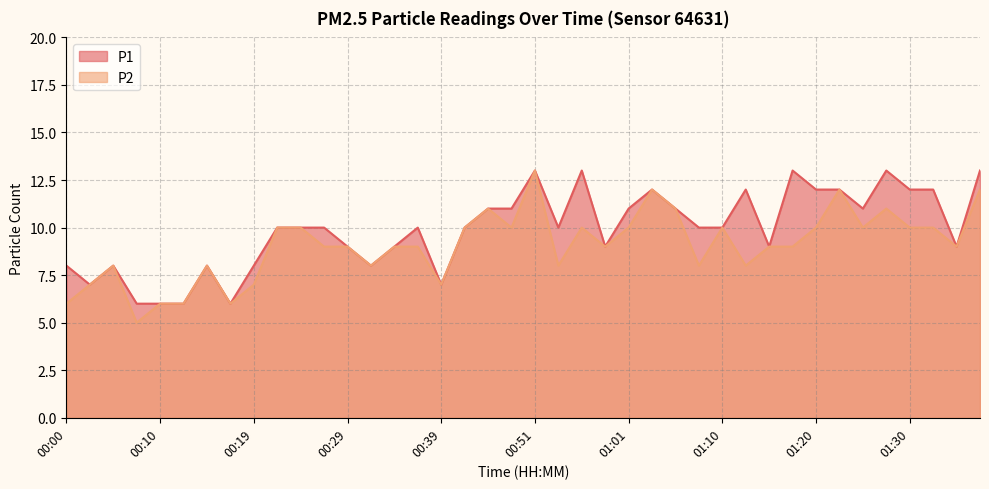

What is the maximum value shown in the chart?

13